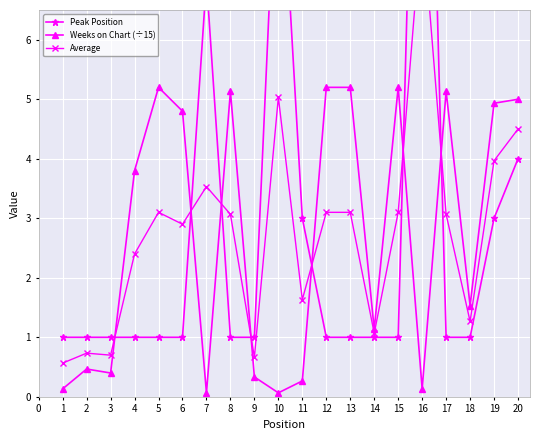

True or false: Weeks on Chart (÷15) has more than 1 points higher than both neighbors.

True